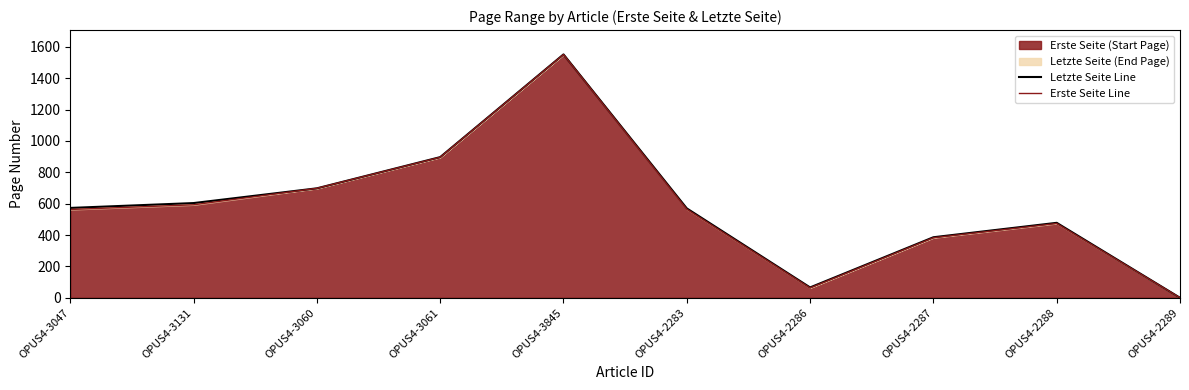

Rank the categories by Erste Seite Line value from highest to lowest.

OPUS4-3845, OPUS4-3061, OPUS4-3060, OPUS4-3131, OPUS4-2283, OPUS4-3047, OPUS4-2288, OPUS4-2287, OPUS4-2286, OPUS4-2289